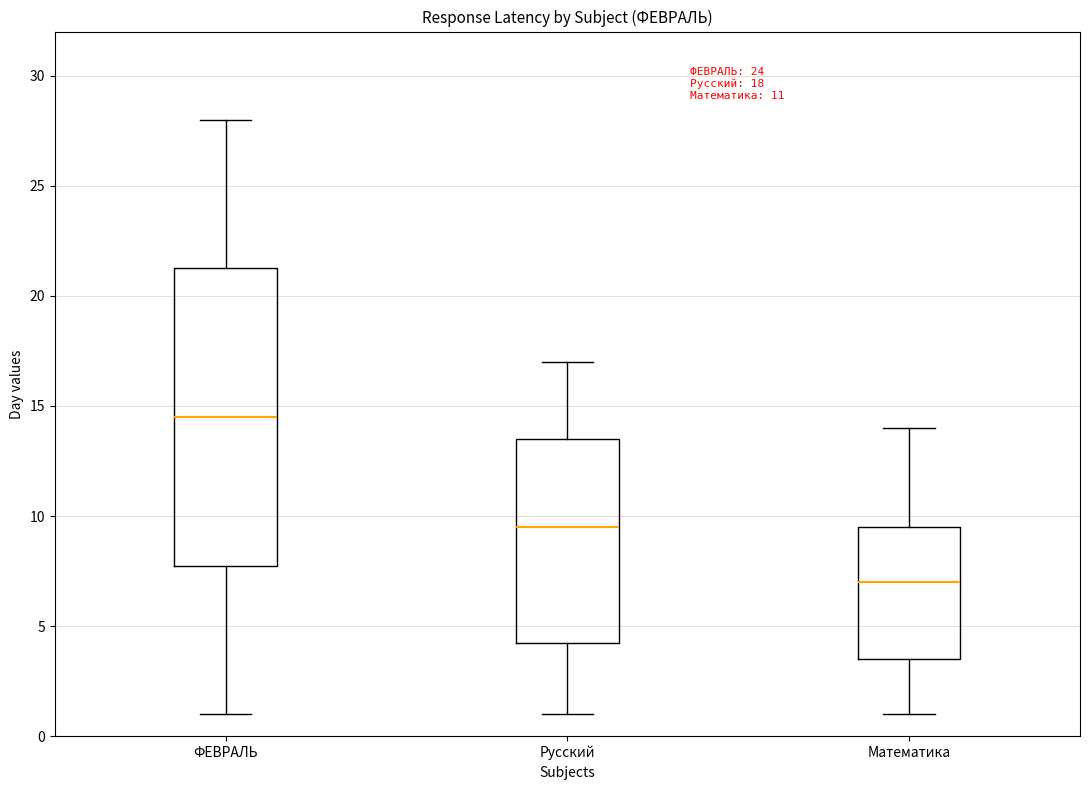

Which box has the highest median line?

ФЕВРАЛЬ